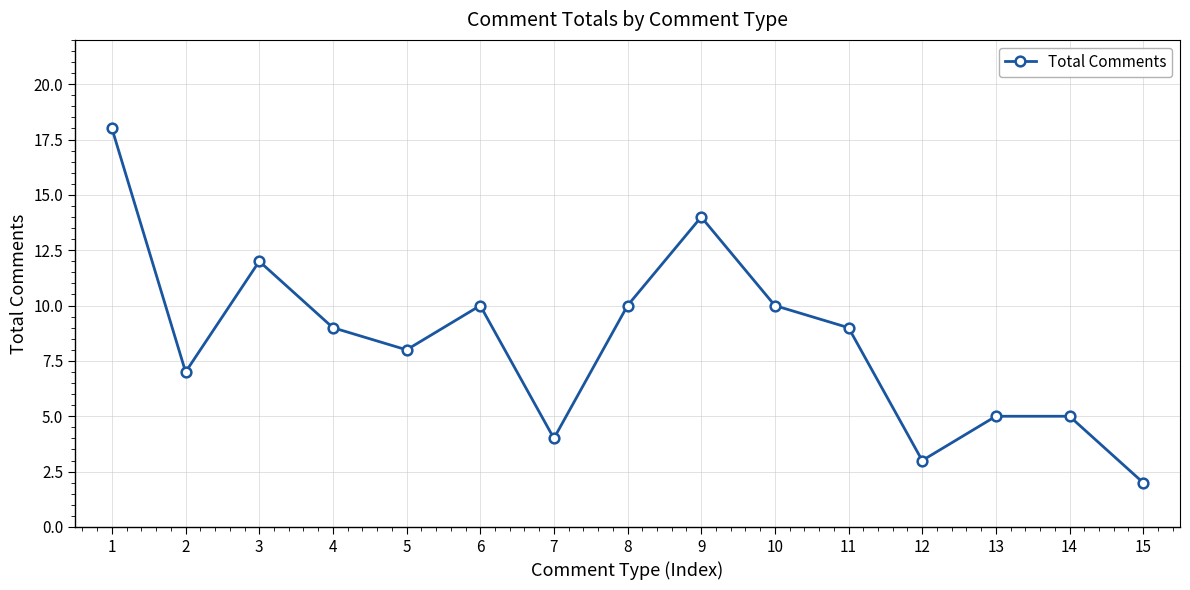

Where does the data first go above 9?

1